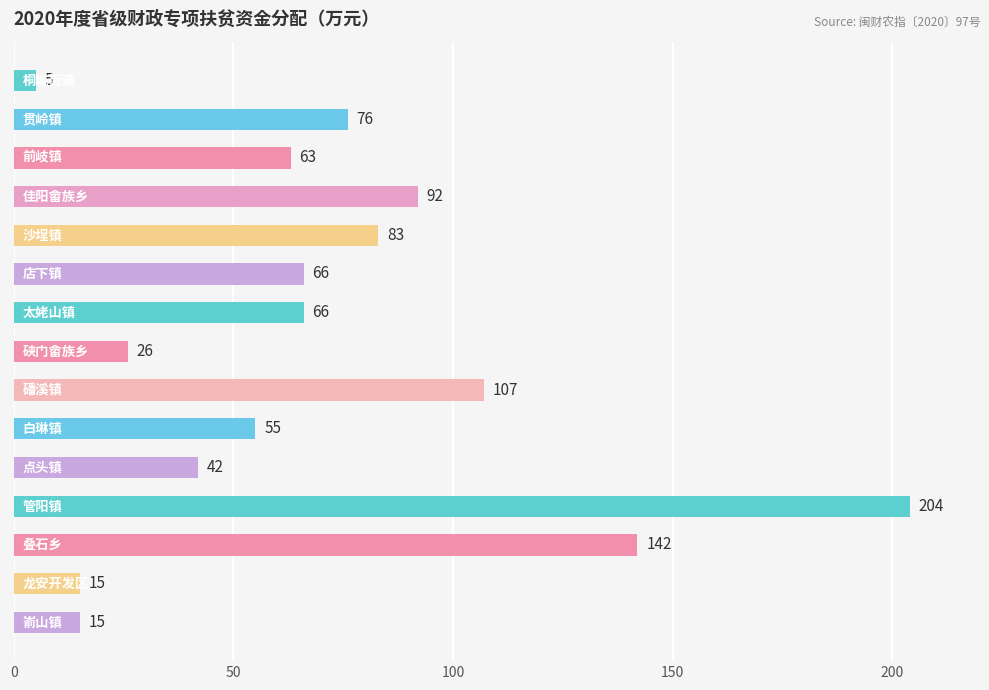

What is the average value?

70